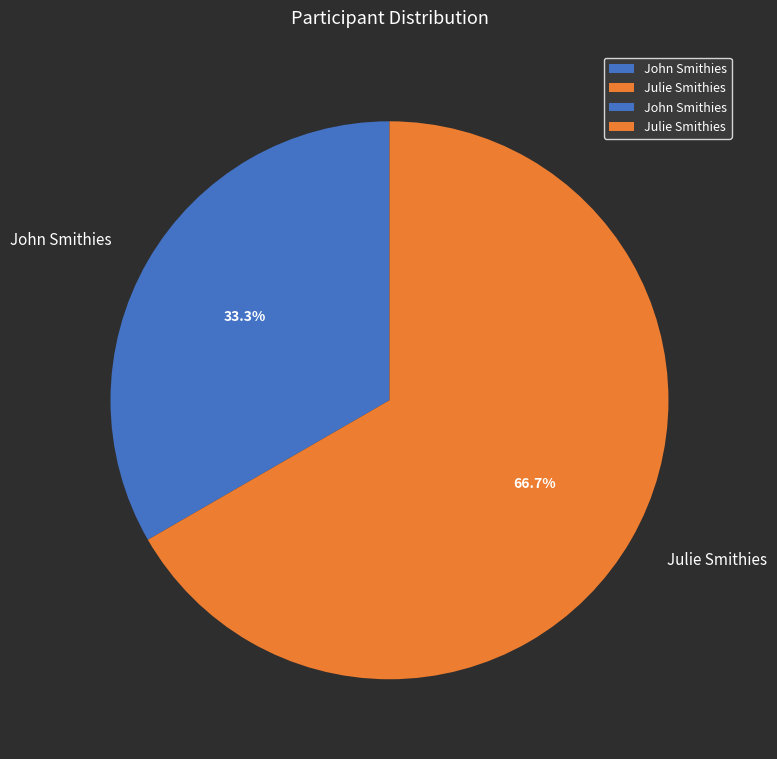

To the nearest percent, what is the average slice percentage?

50%